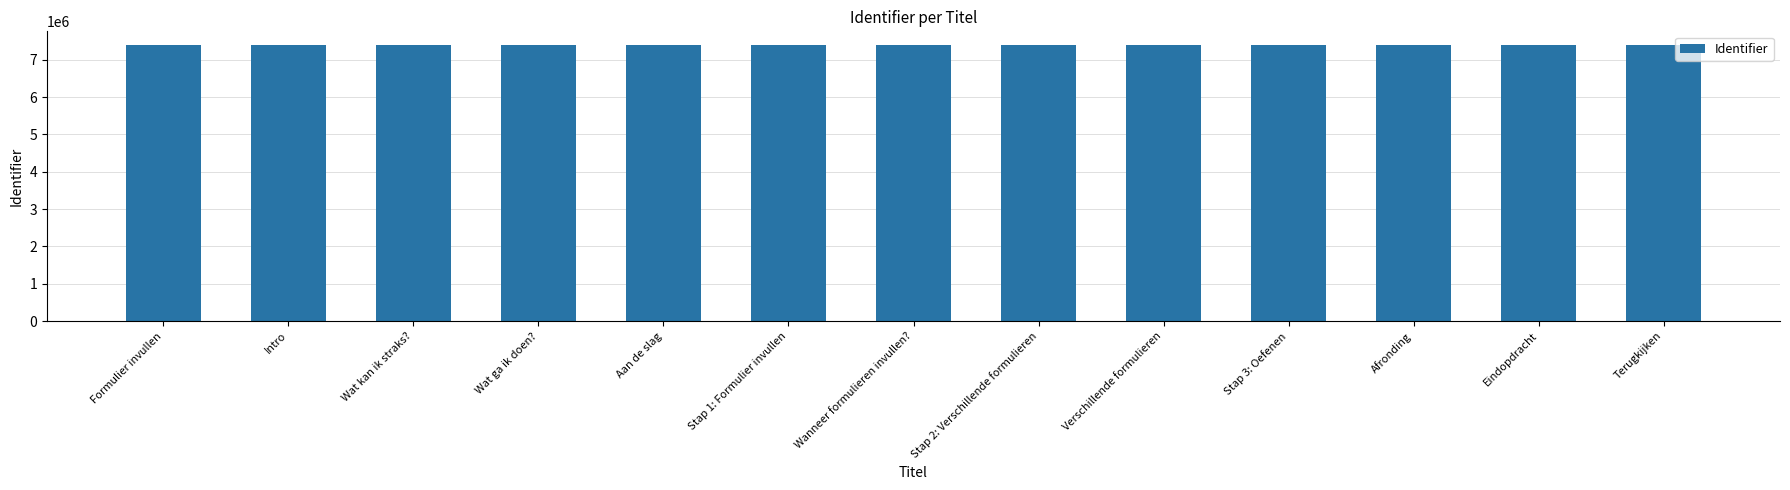

How many series are shown in this chart?

1